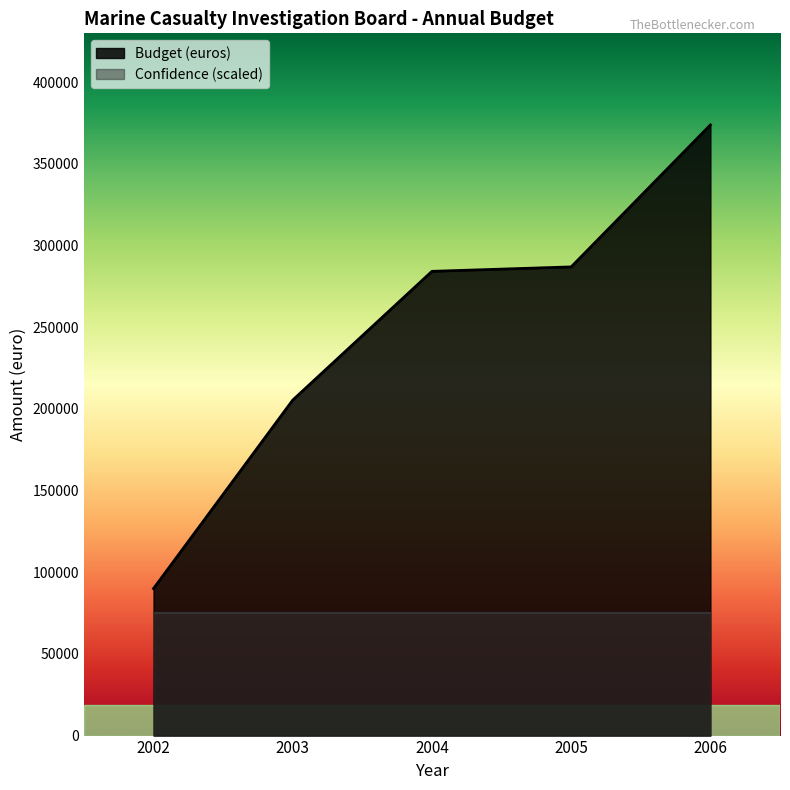

What is the change in value from 2002 to 2004?

+194206